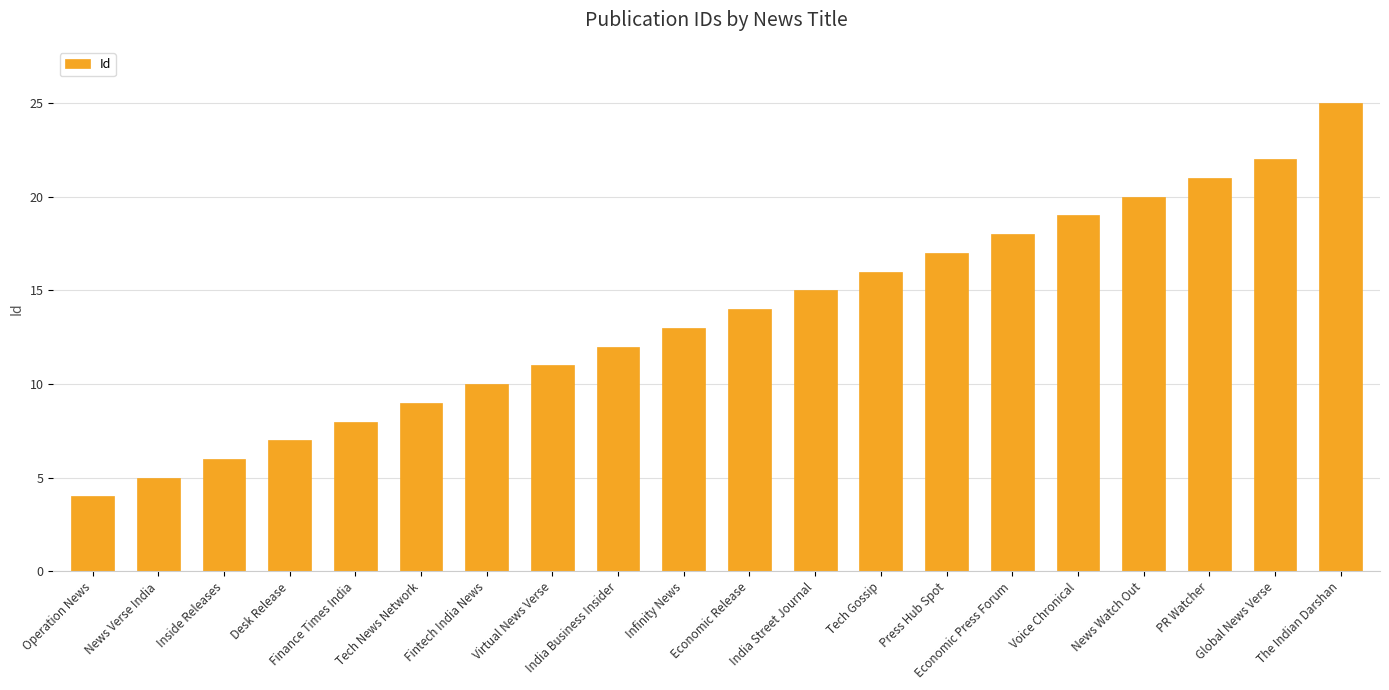

What value does the data have at Voice Chronical, to the nearest 5?

20